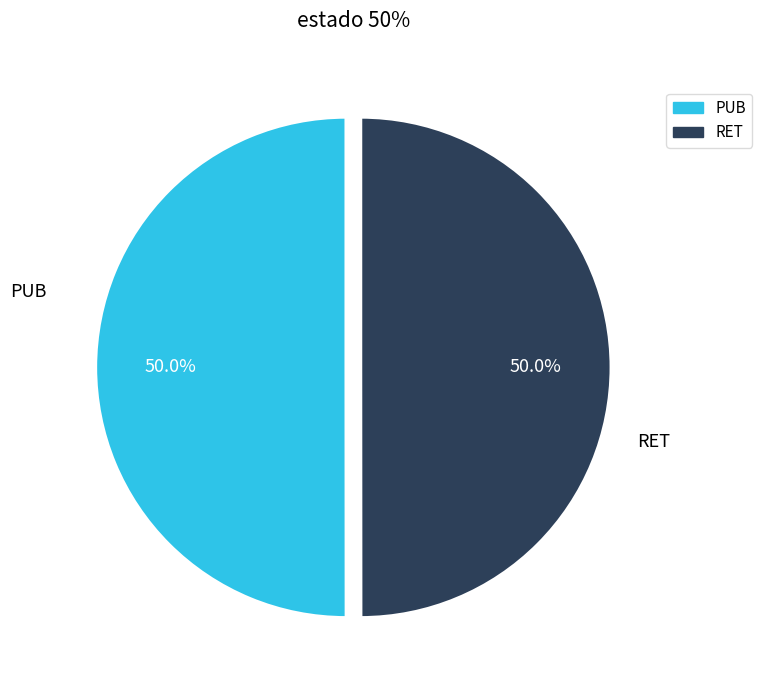

What is the ratio of the value at RET to the value at PUB?

1.0